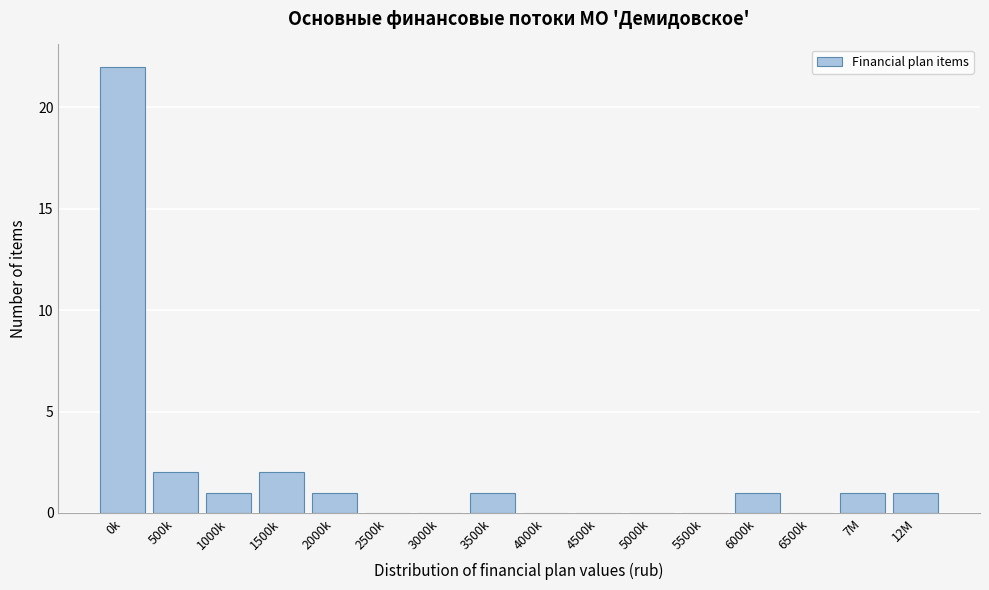

Reading left to right, what are all the values shown in this chart?

0k=22	500k=2	1000k=1	1500k=2	2000k=1	2500k=0	3000k=0	3500k=1	4000k=0	4500k=0	5000k=0	5500k=0	6000k=1	6500k=0	7M=1	12M=1